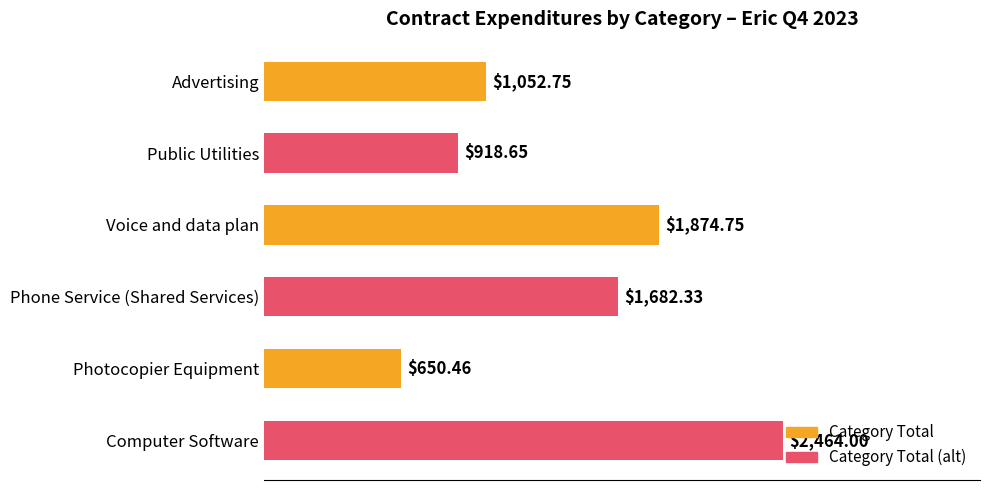

At which category does the chart reach its peak across all series?

Computer Software